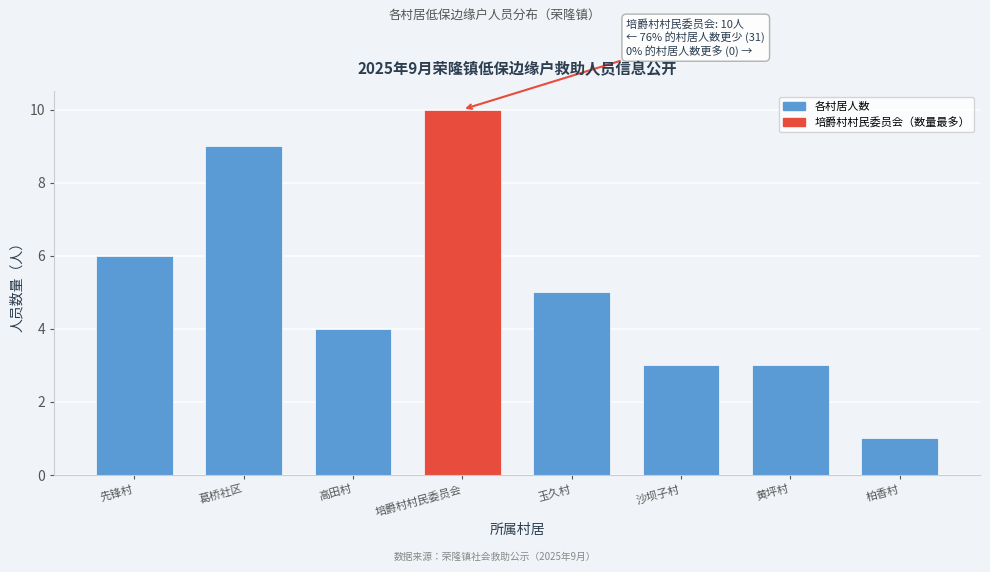

Reading left to right, what are all the values shown in this chart?

先锋村=6	葛桥社区=9	高田村=4	培爵村村民委员会=10	玉久村=5	沙坝子村=3	黄坪村=3	柏香村=1